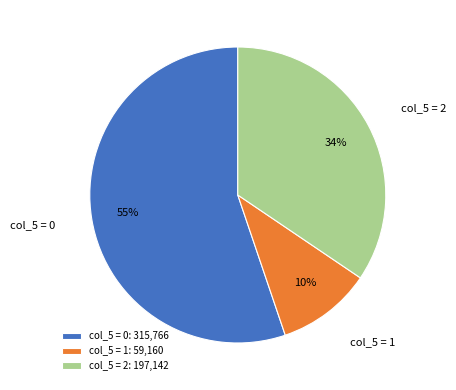

Is the sum of col_5 = 0 and col_5 = 1 greater than half?

Yes